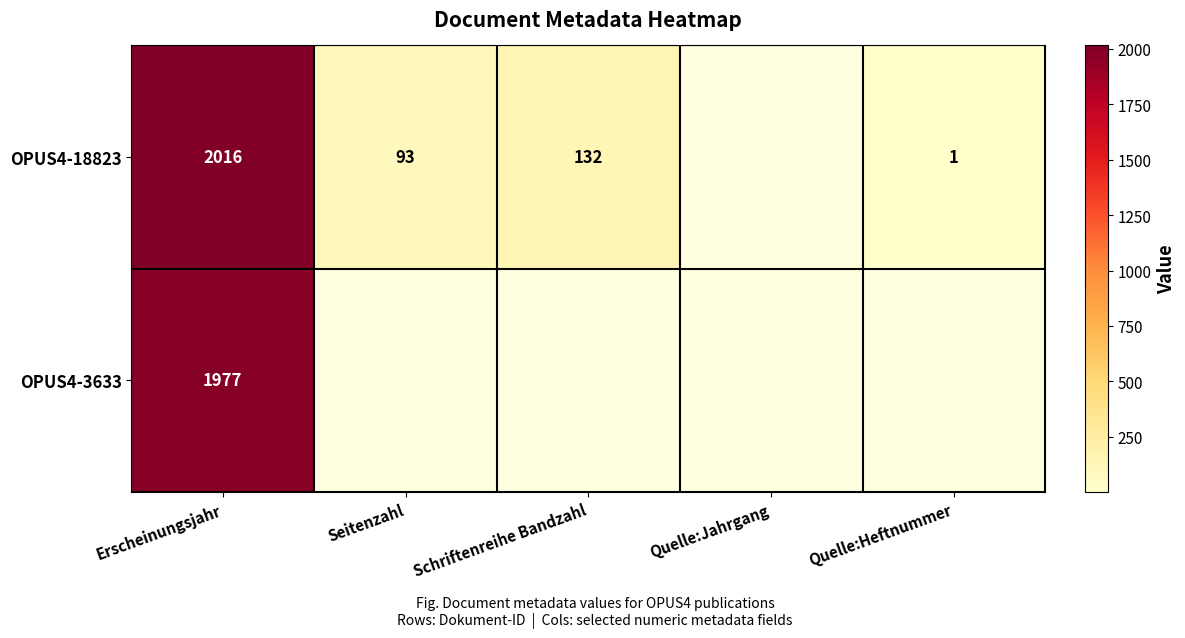

What is the sum of the OPUS4-18823 values at Quelle:Heftnummer and Erscheinungsjahr?

2017